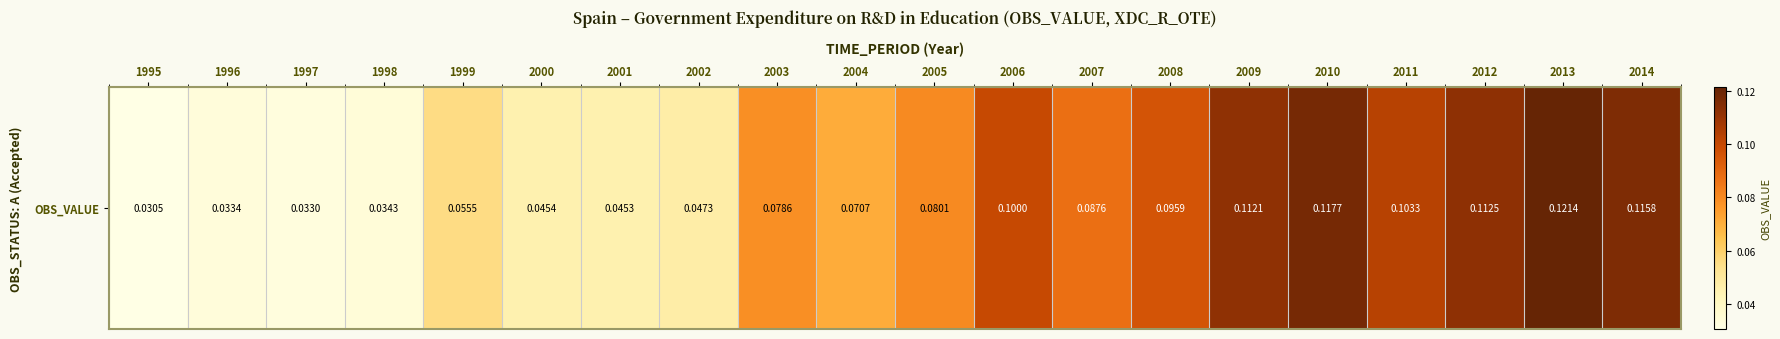

Rank the categories by value from lowest to highest.

1995, 1997, 1996, 1998, 2001, 2000, 2002, 1999, 2004, 2003, 2005, 2007, 2008, 2006, 2011, 2009, 2012, 2014, 2010, 2013